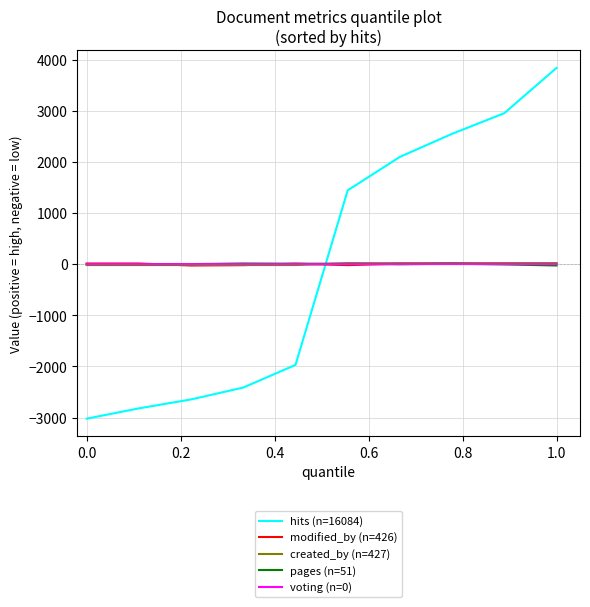

What are all the series names shown in the legend?

hits (n=16084), modified_by (n=426), created_by (n=427), pages (n=51), voting (n=0)